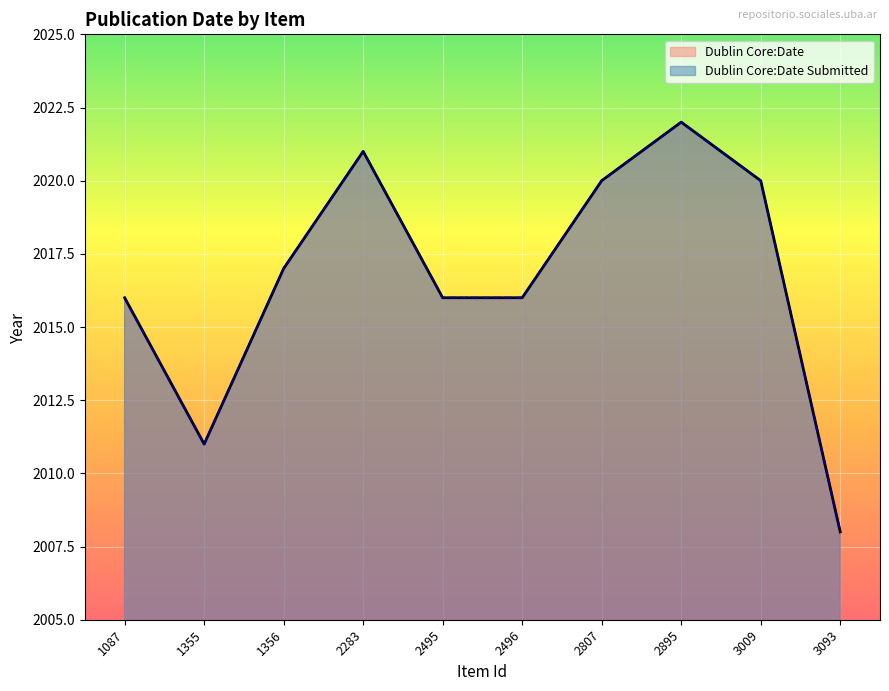

How many interior local peaks does the Dublin Core:Date series have?

2